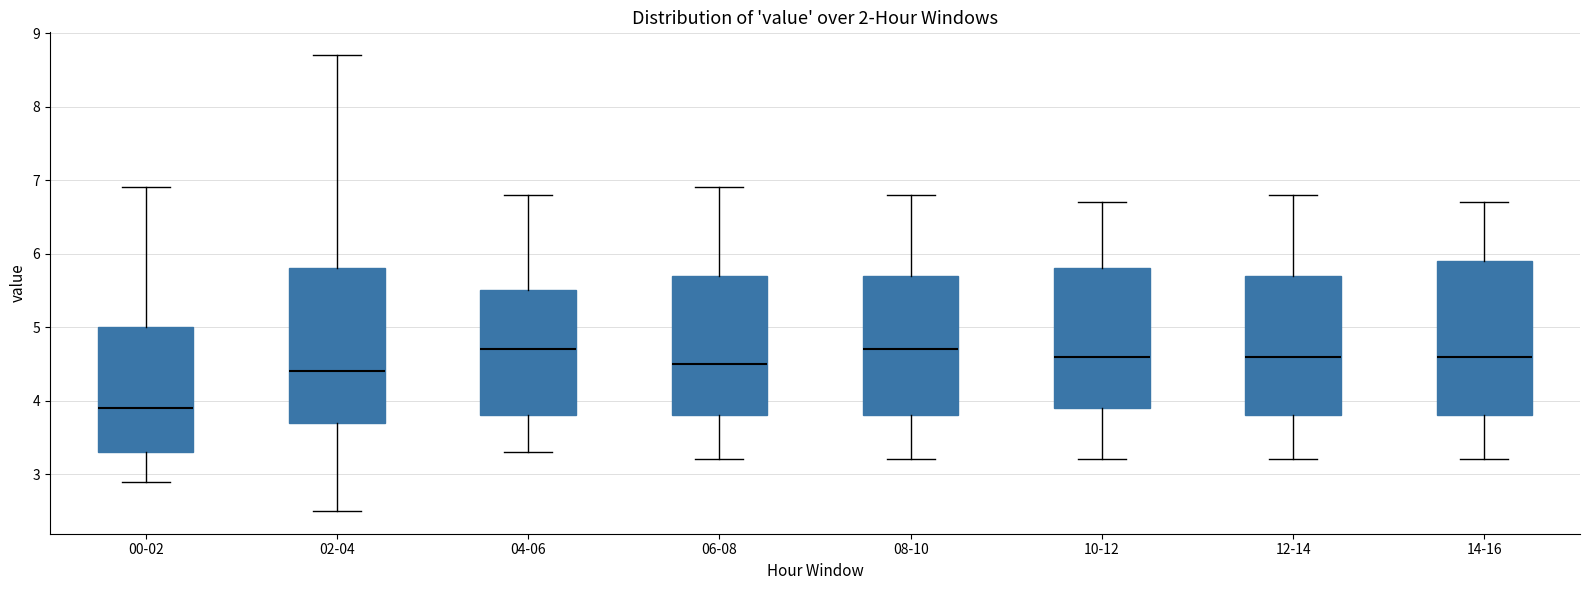

Reading left to right, read every box against the y-axis: the position of its median line, the range the box covers, and the ends of its whiskers. The values are not printed on the chart, so give them approximately, as read against the axis.

00-02: median 3.9, box 3.3 to 5.0, whiskers 2.9 to 6.9
02-04: median 4.4, box 3.7 to 5.8, whiskers 2.5 to 8.7
04-06: median 4.7, box 3.8 to 5.5, whiskers 3.3 to 6.8
06-08: median 4.5, box 3.8 to 5.7, whiskers 3.2 to 6.9
08-10: median 4.7, box 3.8 to 5.7, whiskers 3.2 to 6.8
10-12: median 4.6, box 3.9 to 5.8, whiskers 3.2 to 6.7
12-14: median 4.6, box 3.8 to 5.7, whiskers 3.2 to 6.8
14-16: median 4.6, box 3.8 to 5.9, whiskers 3.2 to 6.7